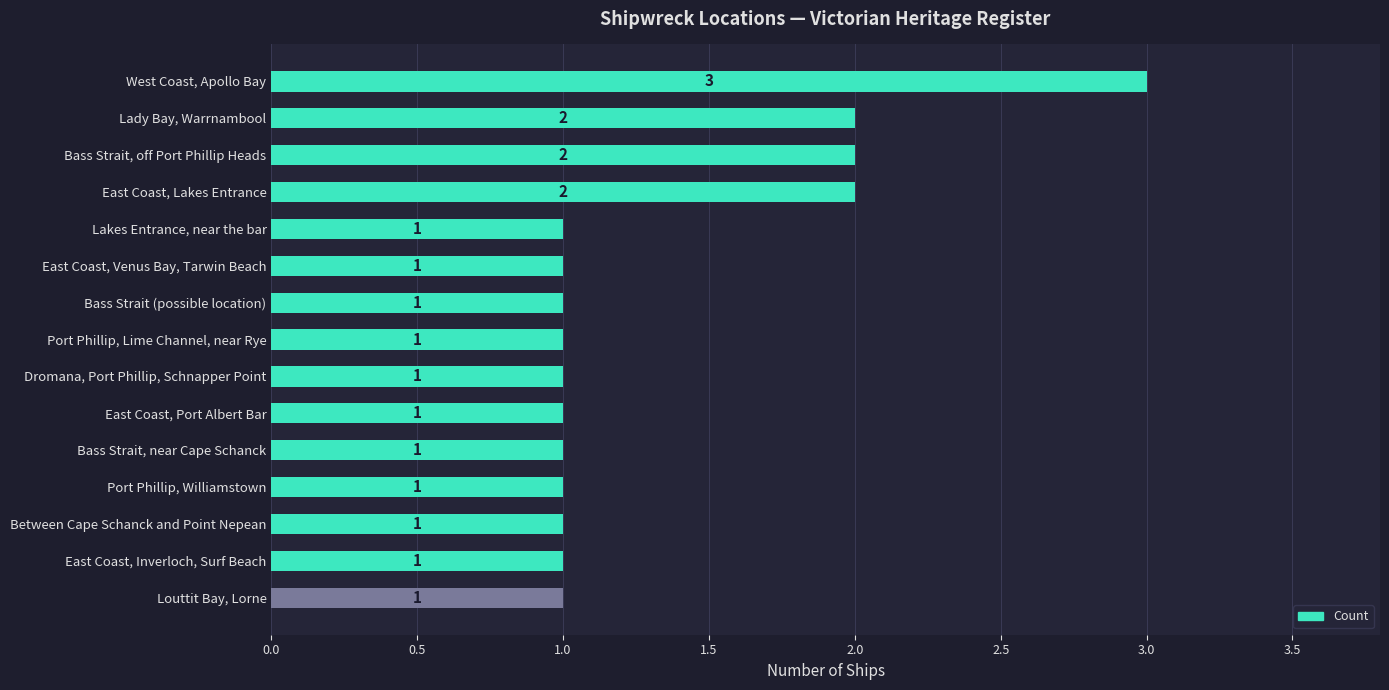

What is the label of the 11th bar from the top?

Bass Strait, near Cape Schanck